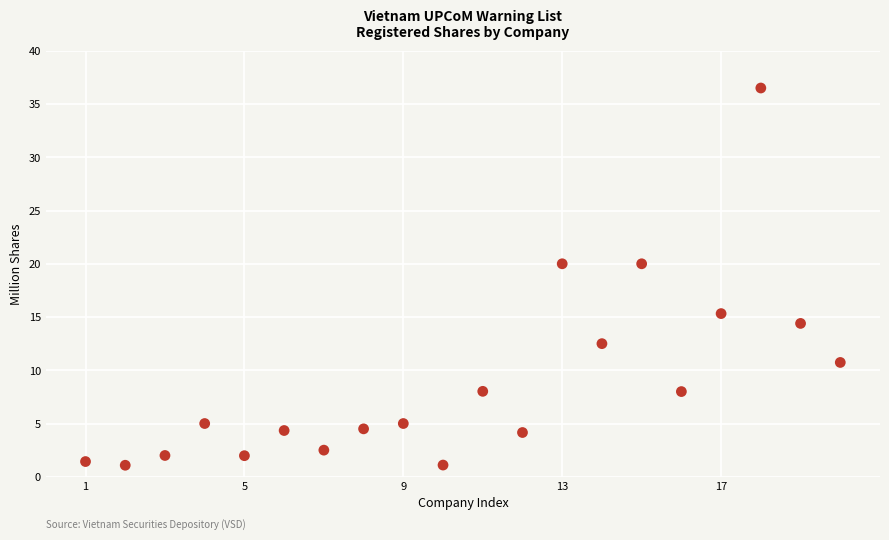

What is the range of Y values (max minus min)?

35.4